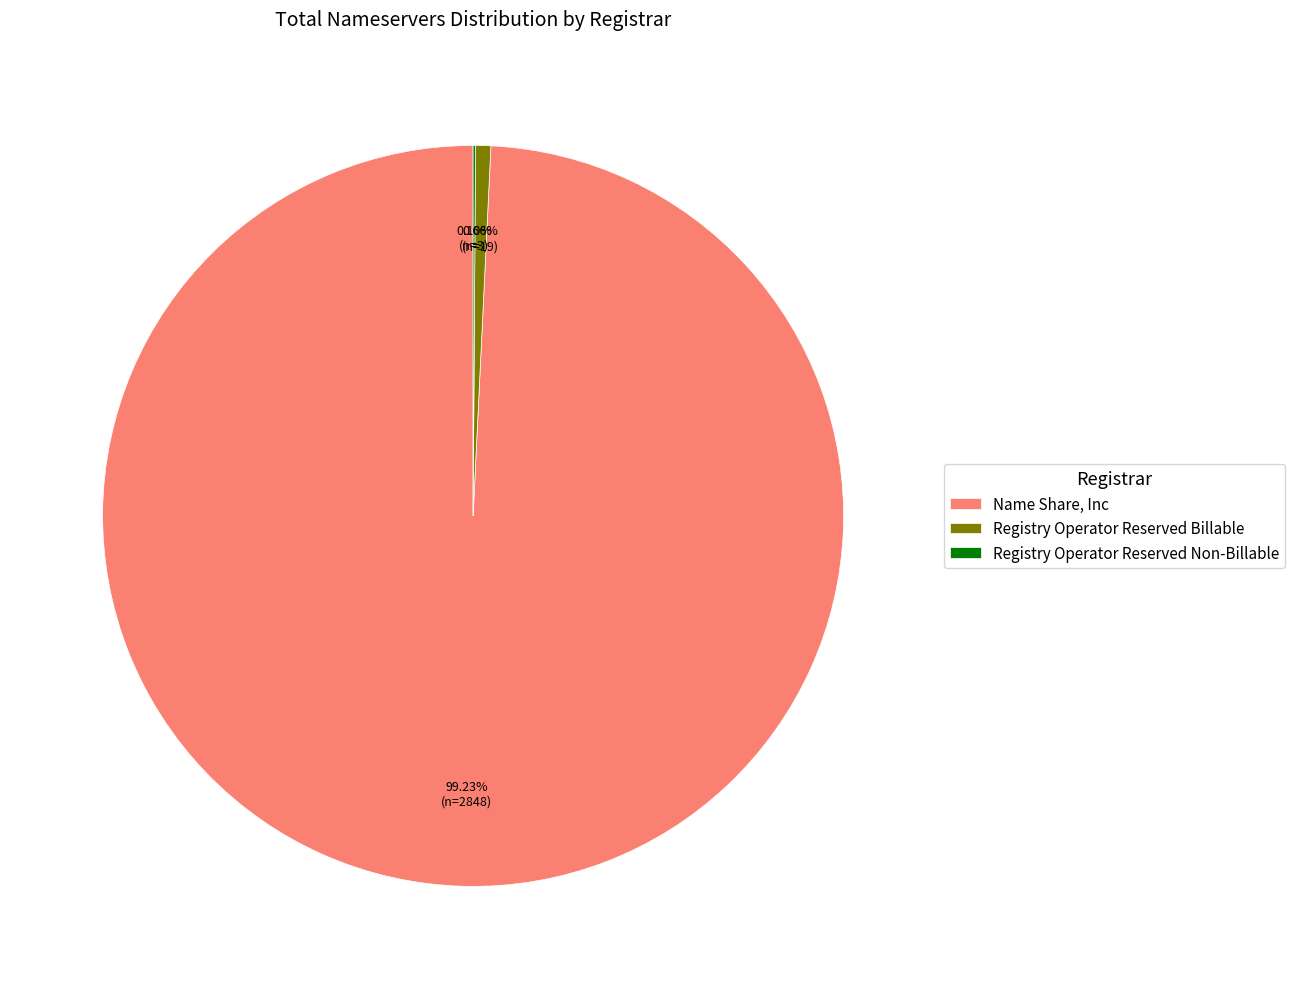

Does Name Share, Inc represent more than half of the total?

Yes